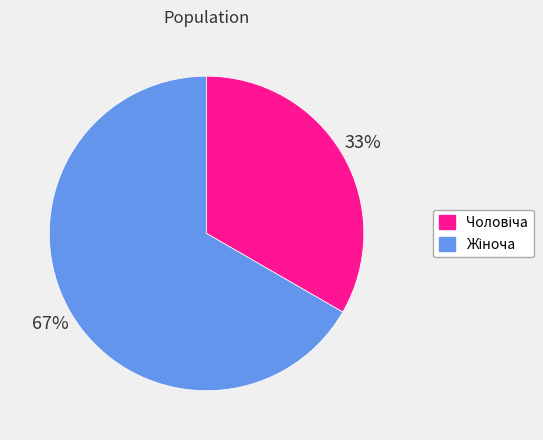

Is there any slice that represents more than half of the pie?

Yes